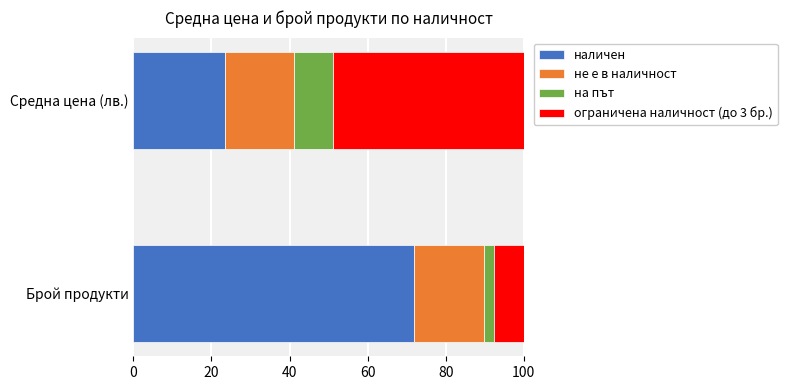

The value of наличен at Средна цена (лв.) is 23.6. True or false?

True